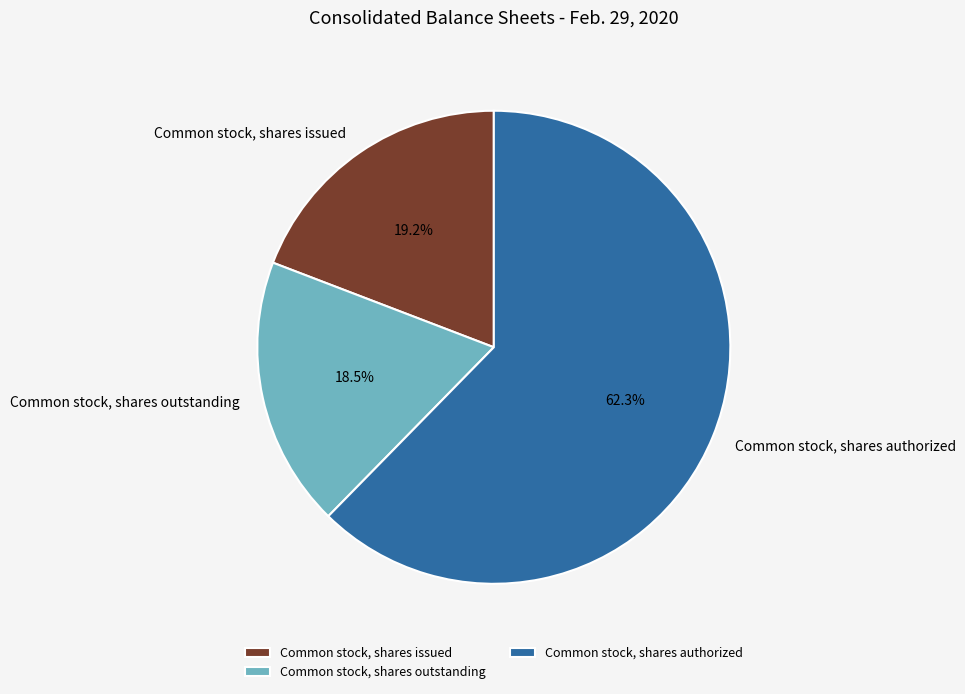

Count the number of slices in the pie.

3